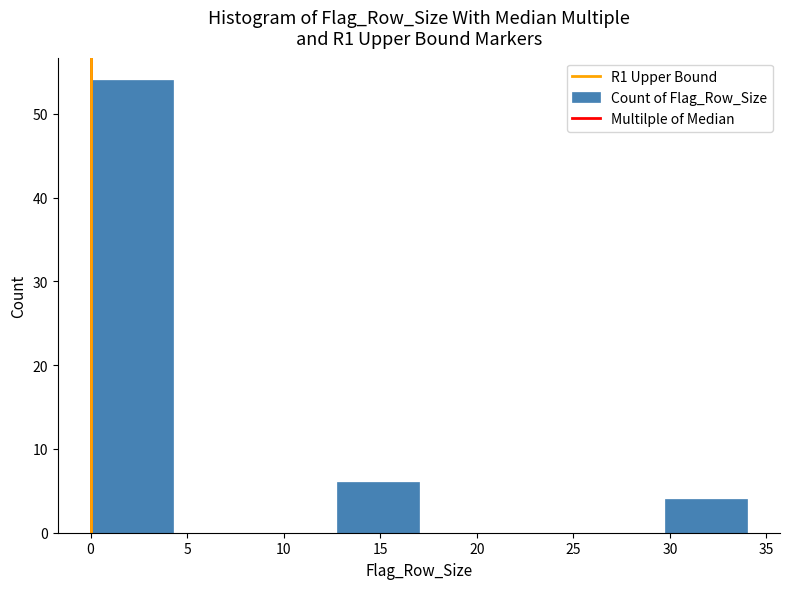

Which range on the x-axis has the tallest bar?

0.00 to 4.25